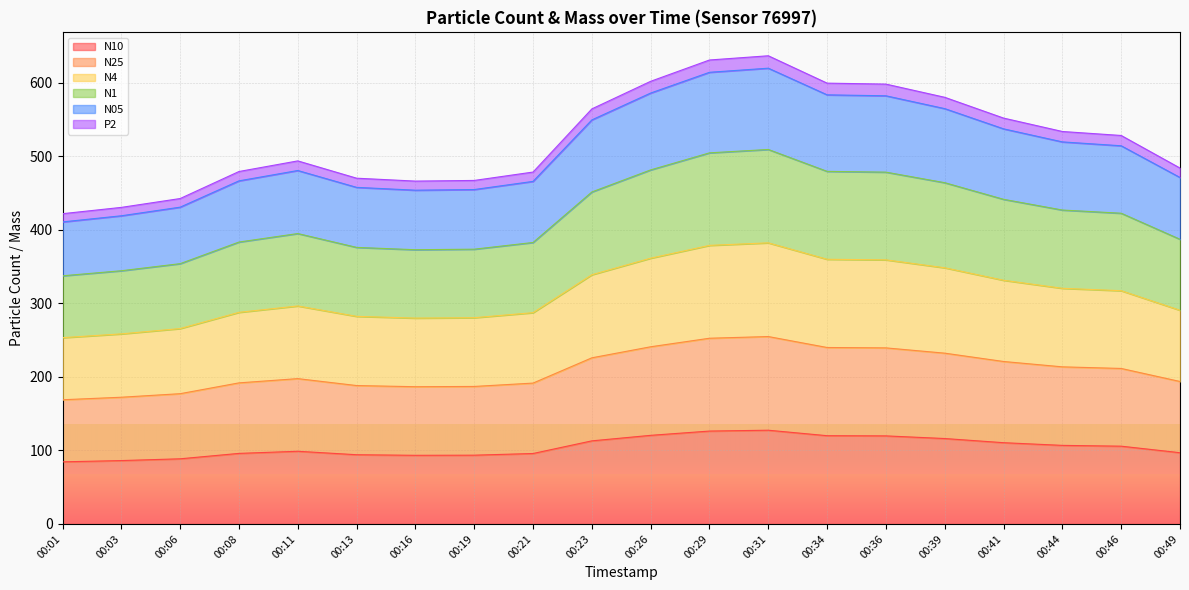

What is the total value across all series at 00:36?

598.3